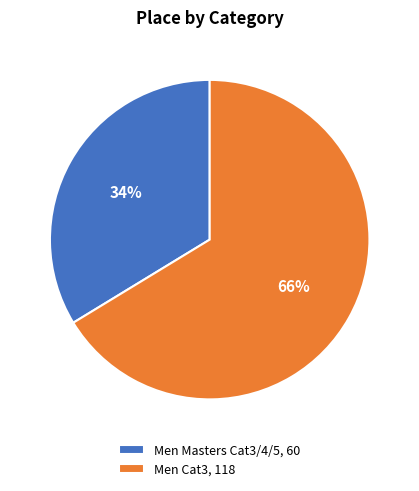

Between Men Cat3, 118 and Men Masters Cat3/4/5, 60, which is larger?

Men Cat3, 118